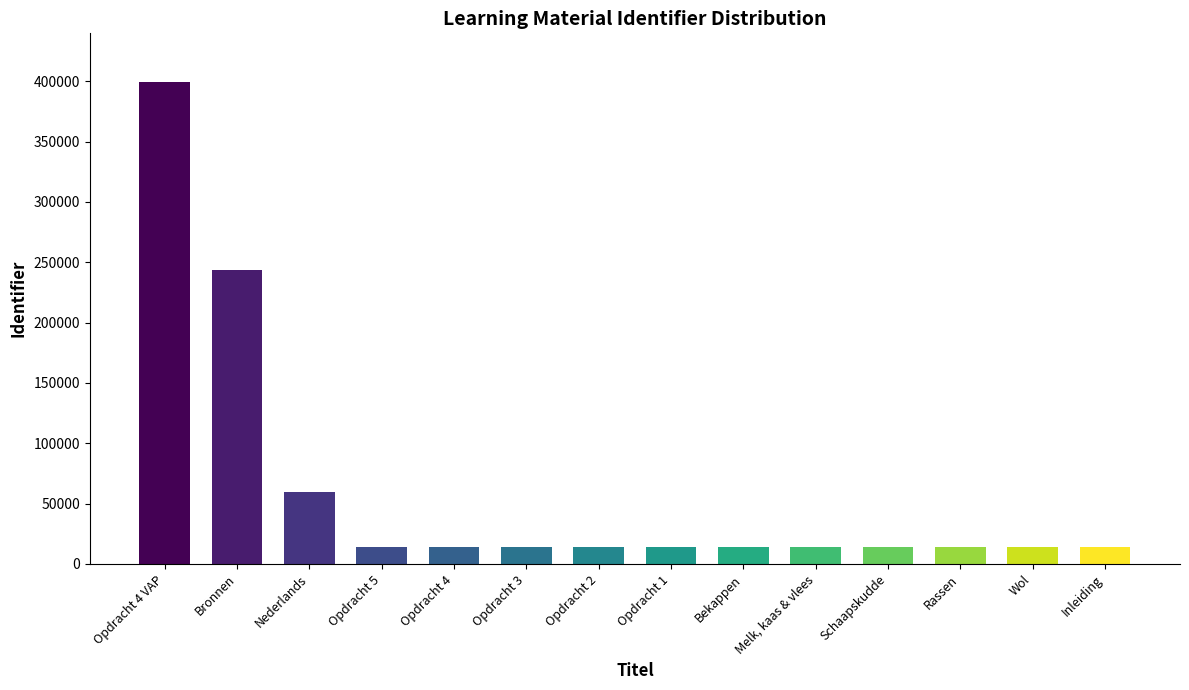

What position from the left is Bekappen?

9